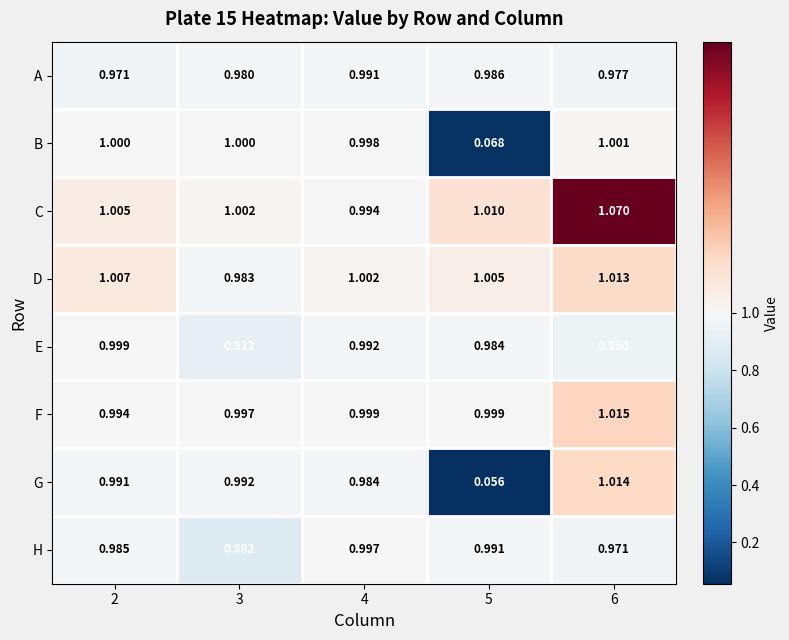

List the series in order of their peak value, highest first.

C, F, G, D, B, E, H, A